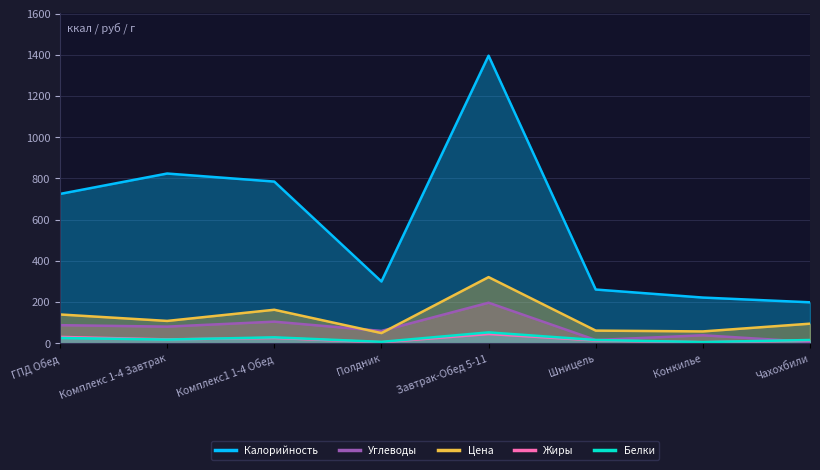

Which series has the largest total across all categories?

Калорийность